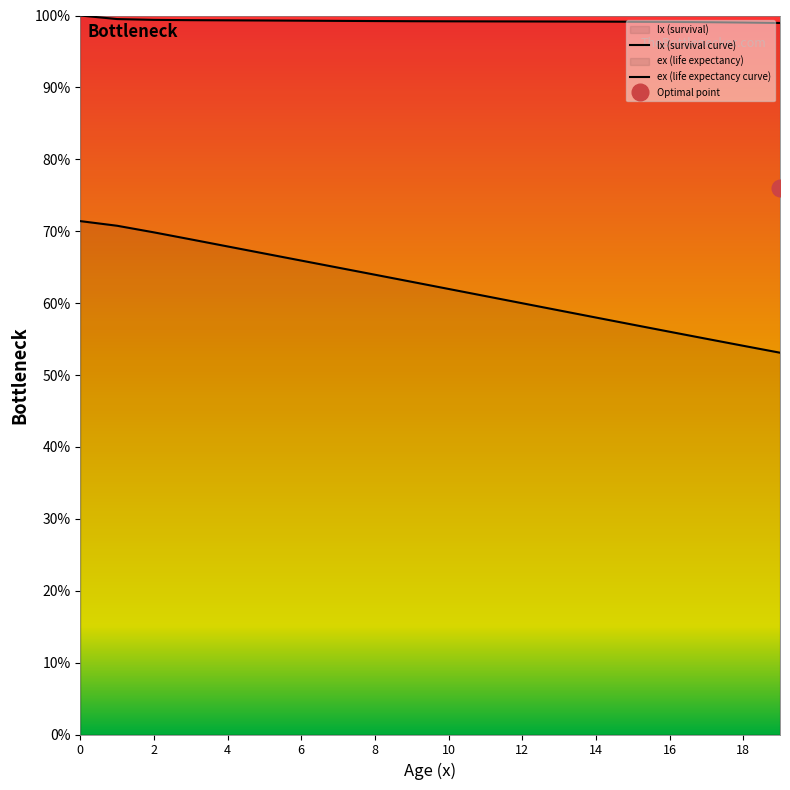

What is the average value of the ex series?

0.6